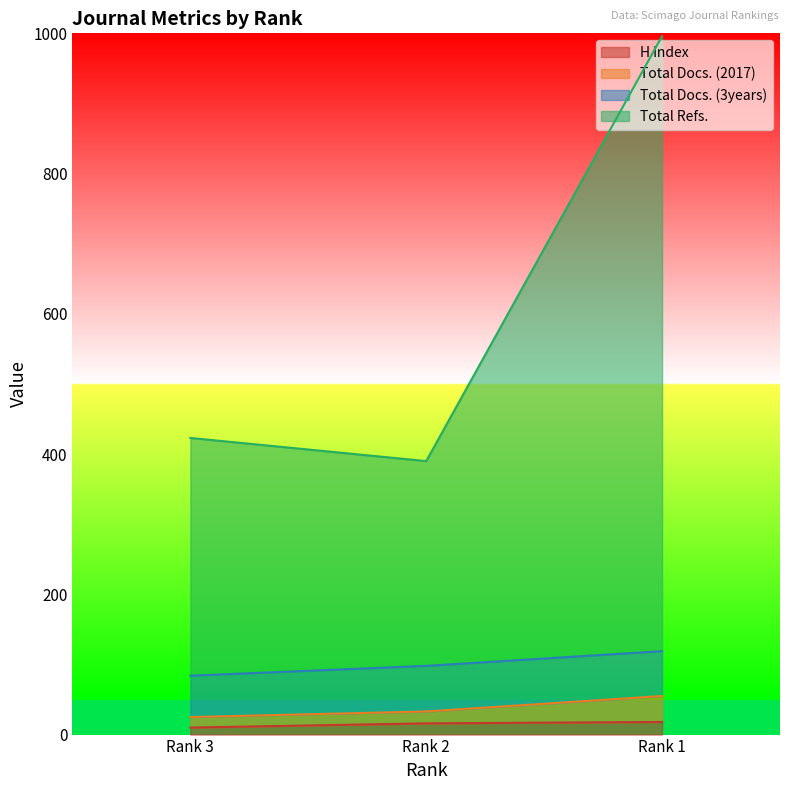

At which category is the sum across all series the highest?

Rank 1